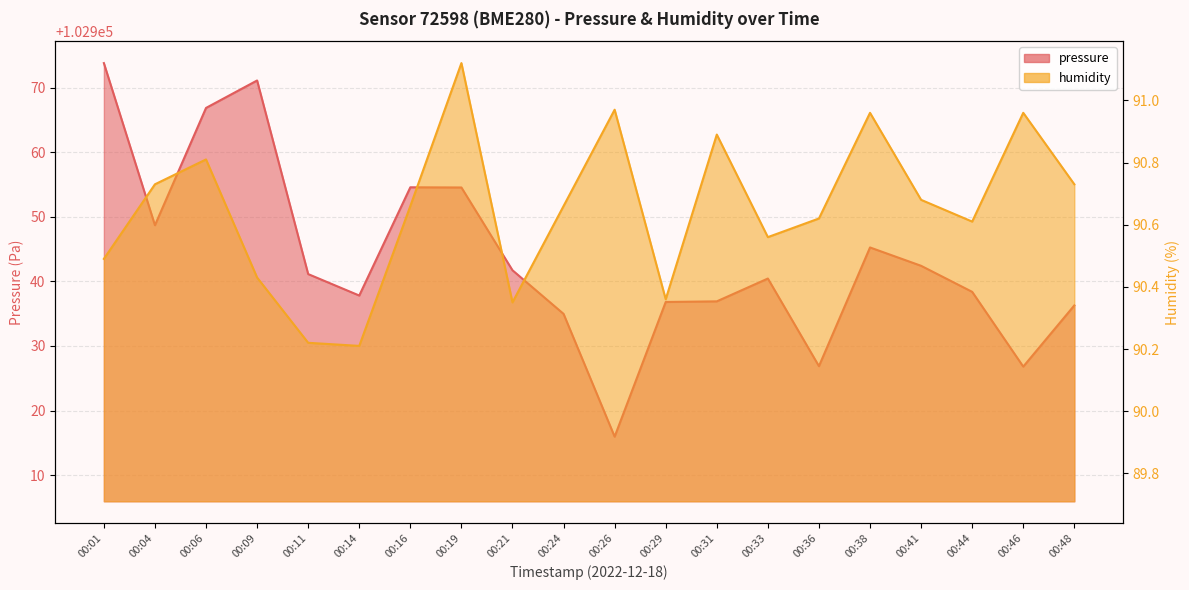

List the labels in order of humidity value, largest first.

00:19, 00:26, 00:38, 00:46, 00:31, 00:06, 00:04, 00:48, 00:41, 00:16, 00:24, 00:36, 00:44, 00:33, 00:01, 00:09, 00:29, 00:21, 00:11, 00:14